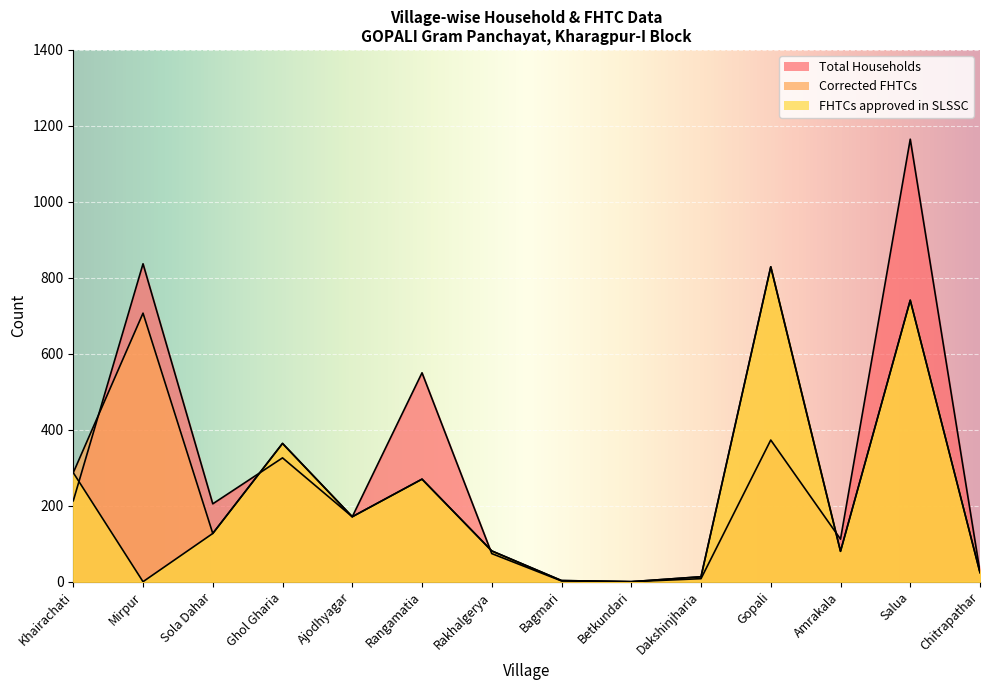

Rank the series by their maximum value, from highest to lowest.

Total Households, Corrected FHTCs, FHTCs approved in SLSSC